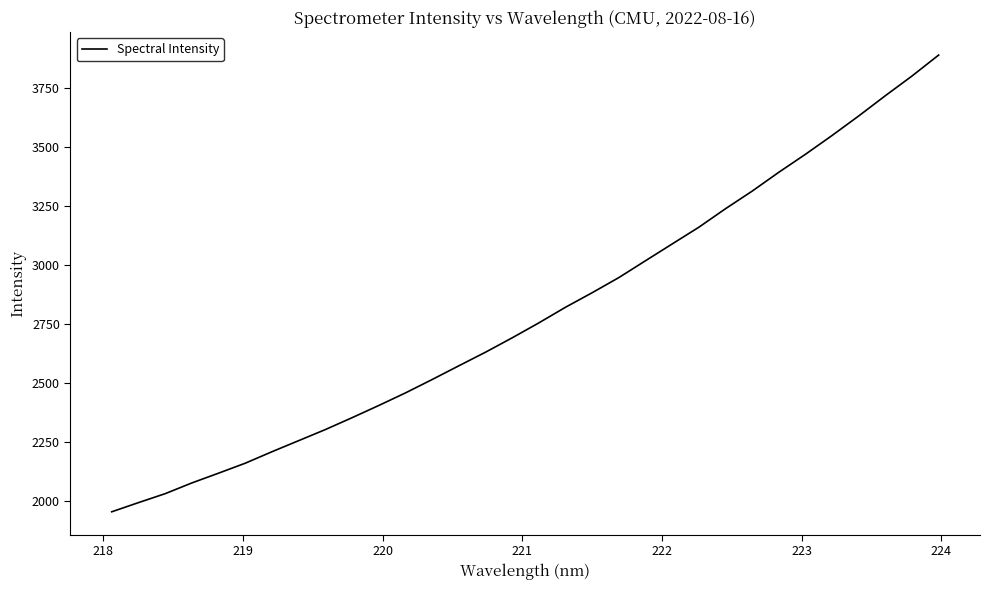

True or false: there are more than 1 points higher than both neighbors.

False